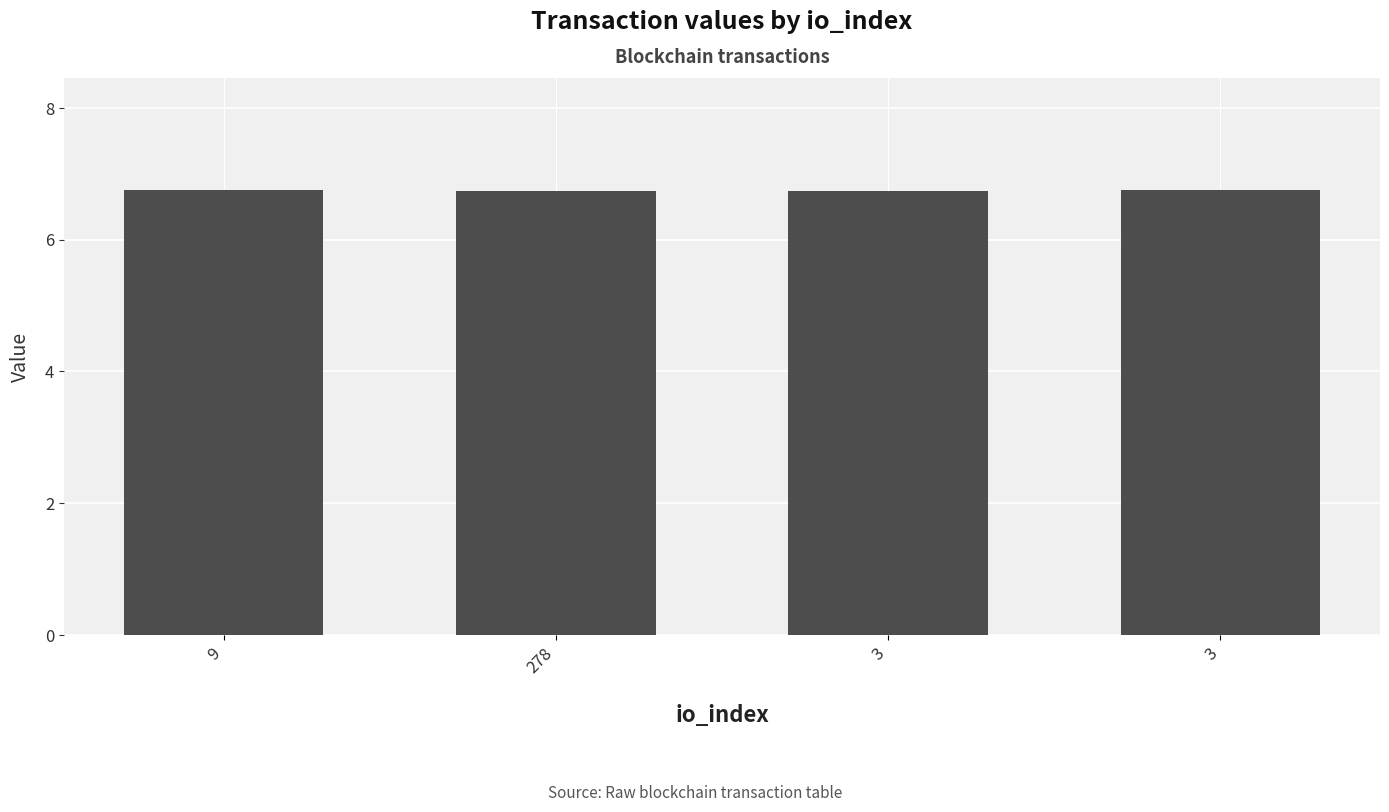

True or false: the data shows 6.7 at 3.

True